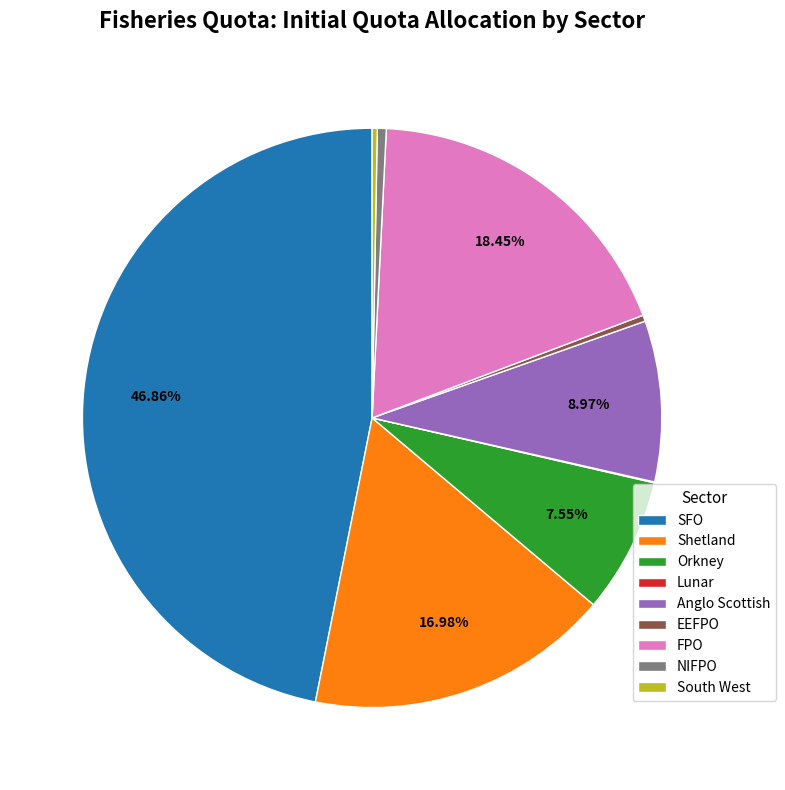

What is the total percentage of SFO and Shetland?

63.8%